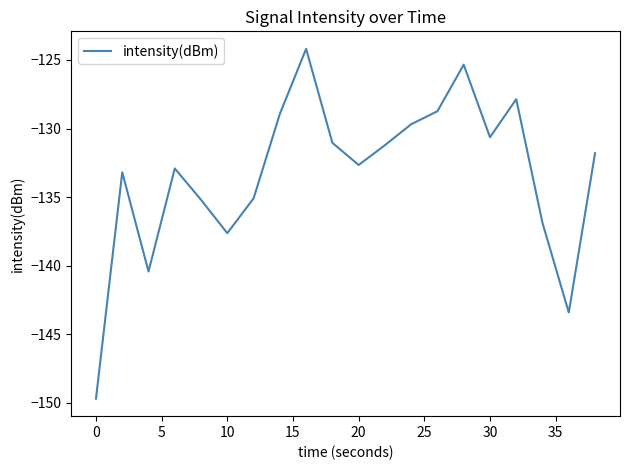

What is the difference between the maximum and minimum values?

25.5